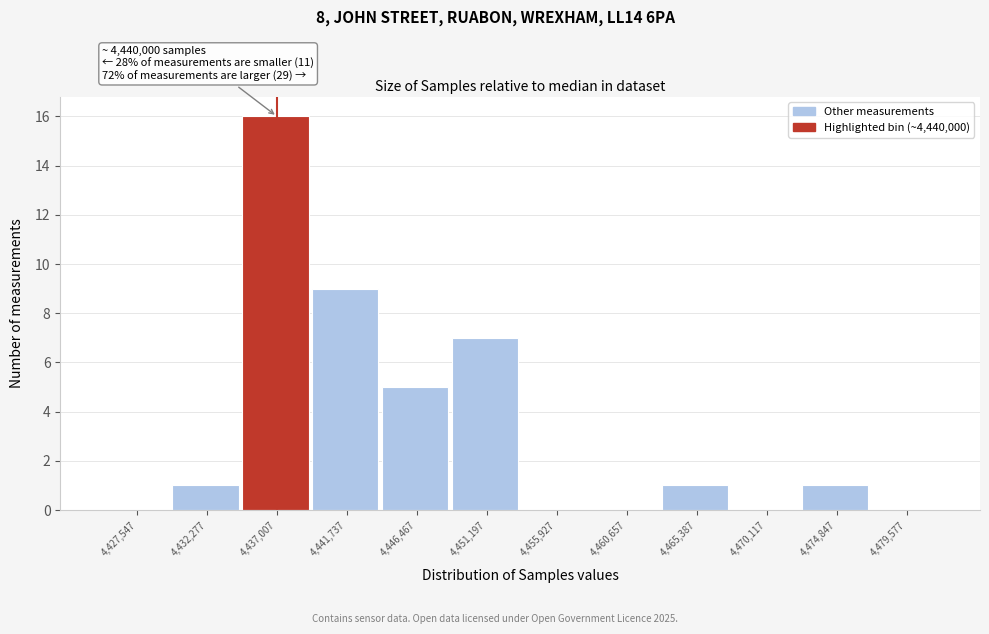

Reading left to right, transcribe all the data shown in this chart.

4,427,547=0	4,432,277=1	4,437,007=16	4,441,737=9	4,446,467=5	4,451,197=7	4,455,927=0	4,460,657=0	4,465,387=1	4,470,117=0	4,474,847=1	4,479,577=0